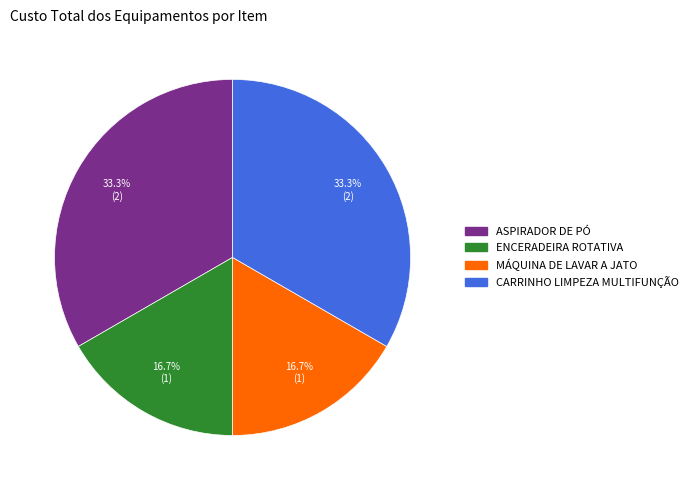

What percentage is the ENCERADEIRA ROTATIVA slice, to the nearest percent?

17%